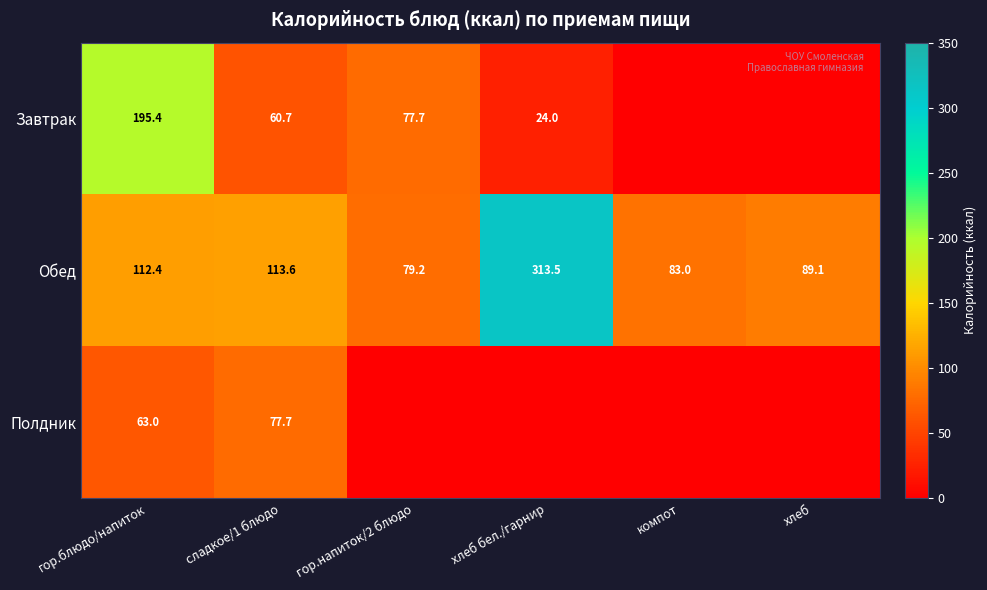

Rank the series at гор.блюдо/напиток from highest to lowest value.

Завтрак, Обед, Полдник